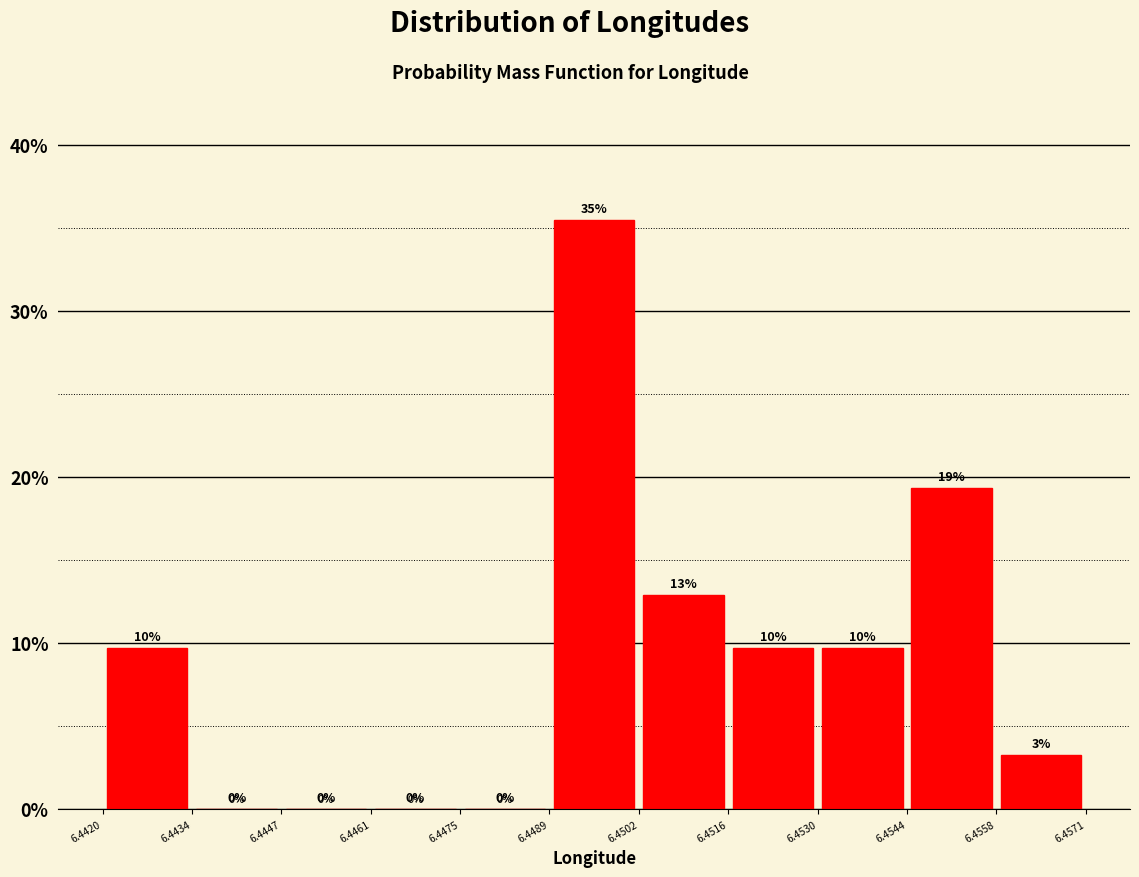

Which range on the x-axis has the tallest bar?

6.4489 to 6.4502